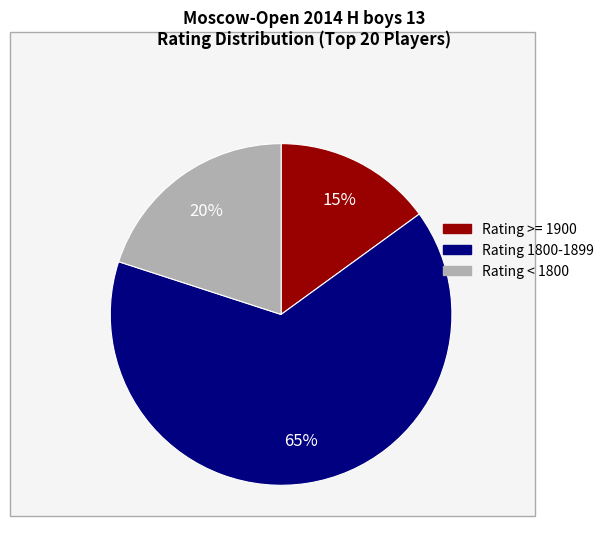

Is there a majority slice in this chart?

Yes